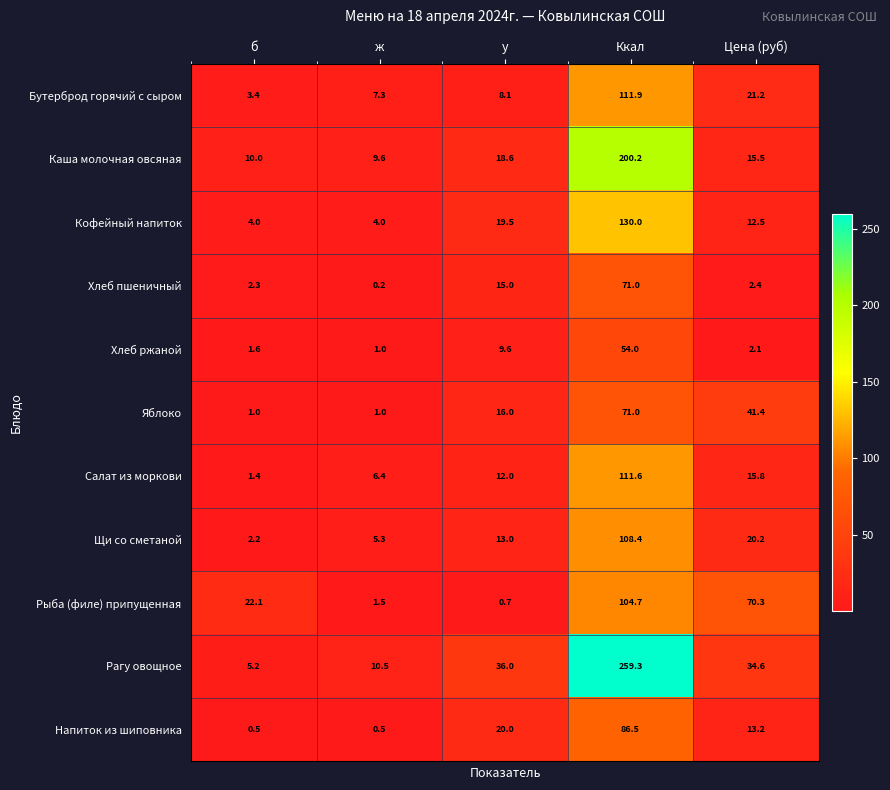

How many values in the Бутерброд горячий с сыром series are below 8?

2